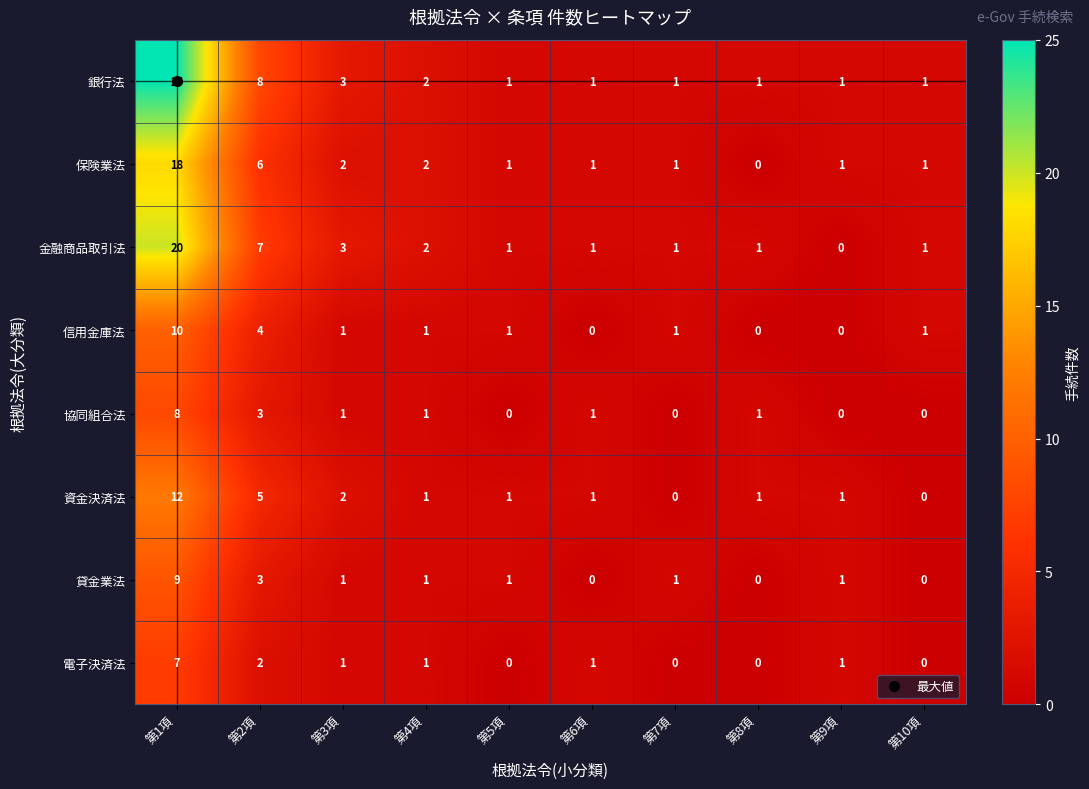

Which category has the highest value across all series?

第1項